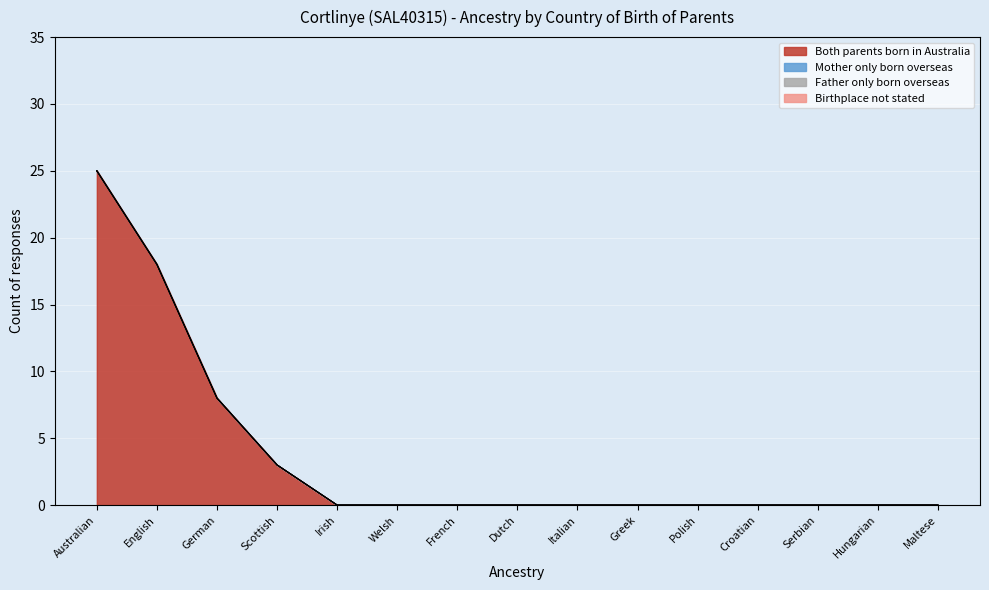

True or false: Mother only born overseas has a value of 0 at French.

True